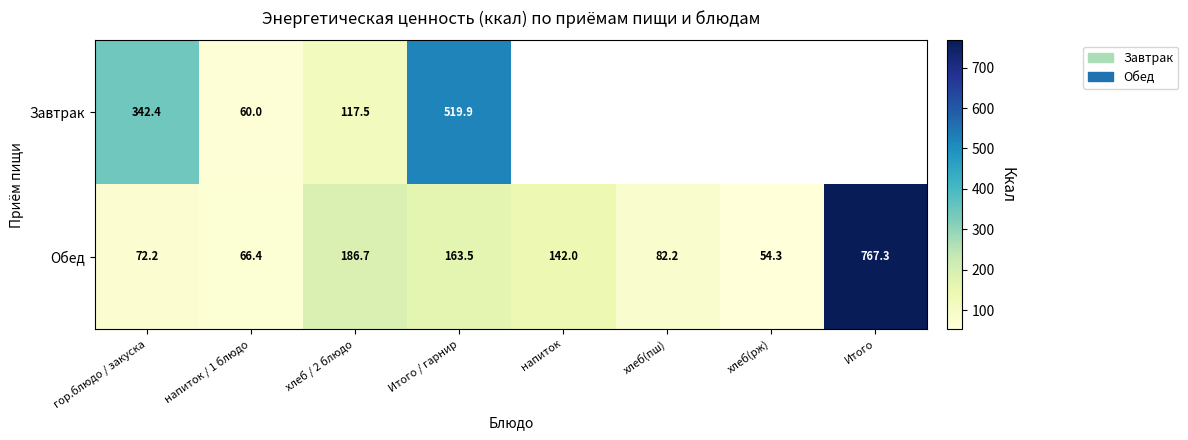

What is the sum of all Обед values?

1534.6